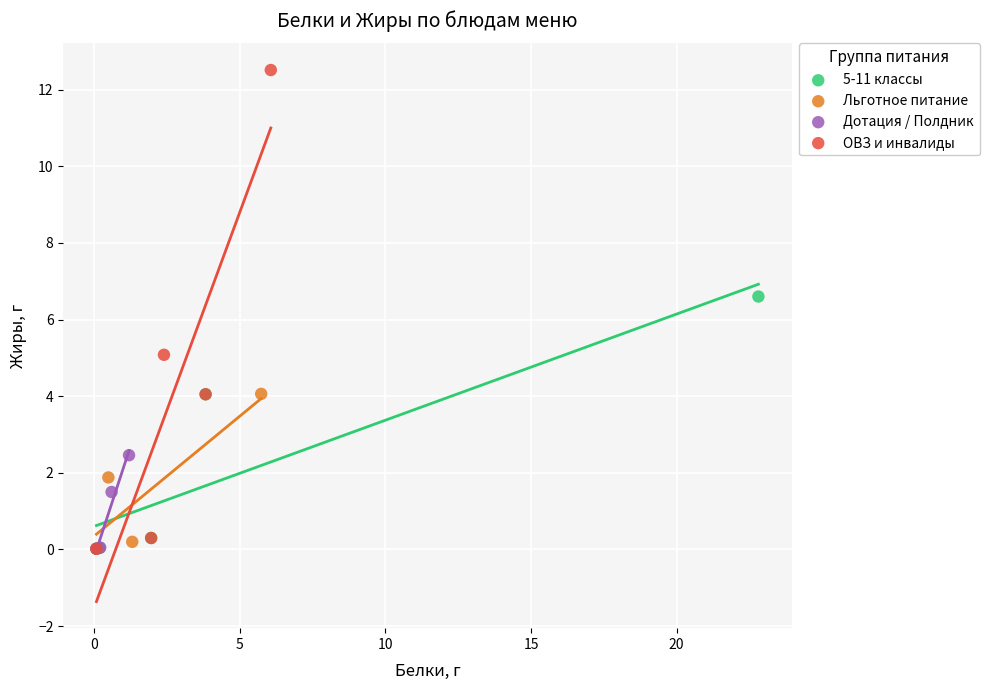

What are all the series names shown in the legend?

5-11 классы, Льготное питание, Дотация / Полдник, ОВЗ и инвалиды